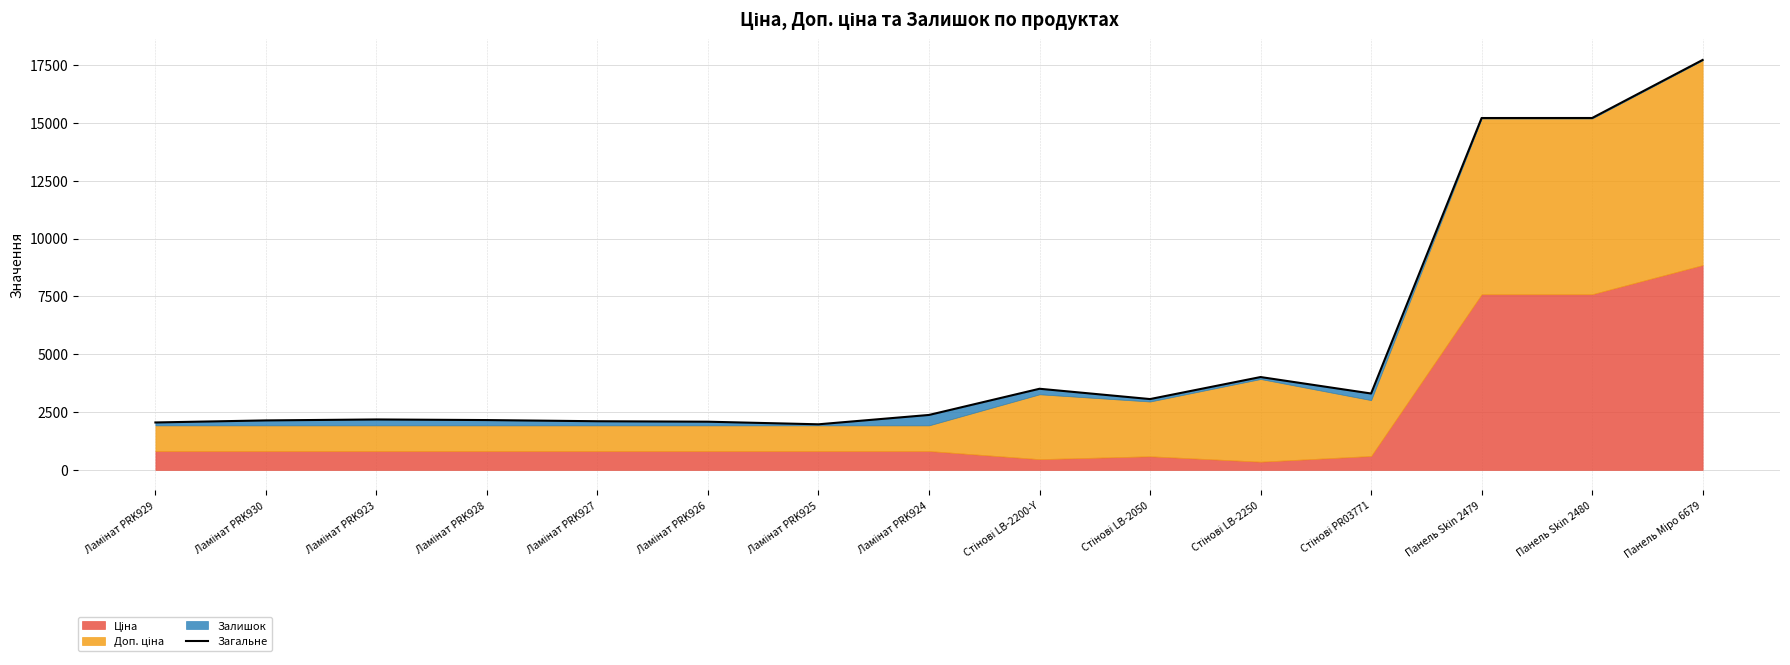

True or false: the data shows 3064.2 at Стінові LB-2050.

True